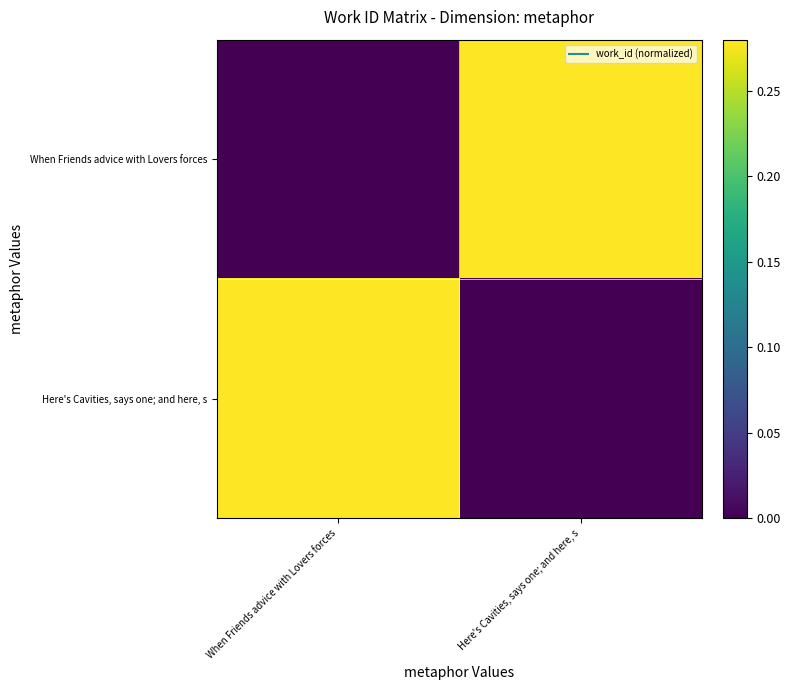

Reading right to left, list all the values displayed in this chart.

When Friends advice with Lovers forces: Here's Cavities, says one; and here, s=1	When Friends advice with Lovers forces=0
Here's Cavities, says one; and here, s: Here's Cavities, says one; and here, s=0	When Friends advice with Lovers forces=1